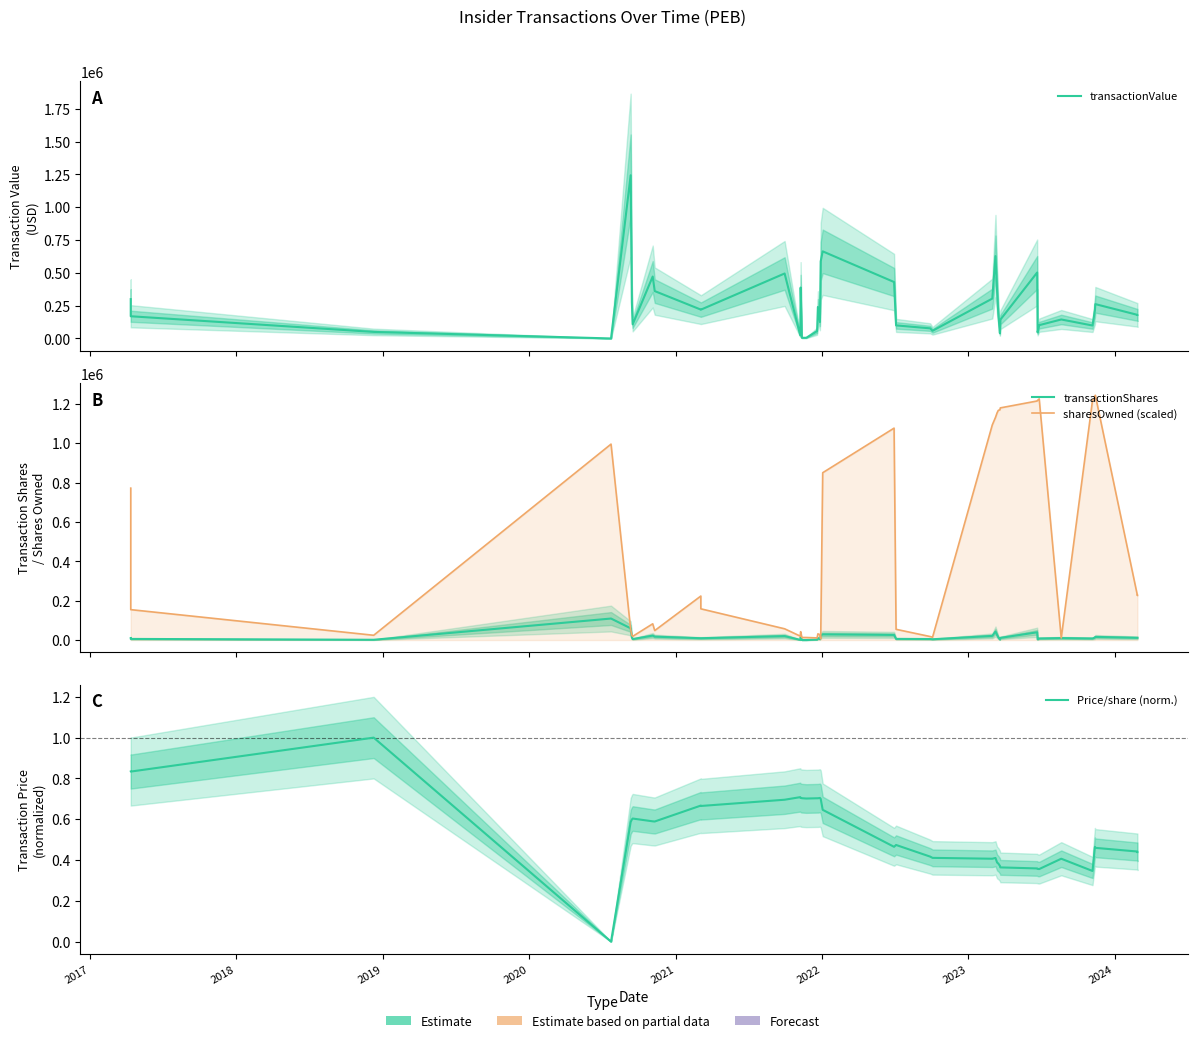

Does the chart display data point markers on the line(s)?

No